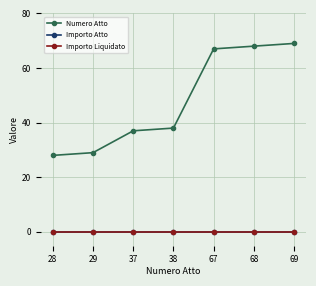

Does the chart have visible grid lines?

Yes